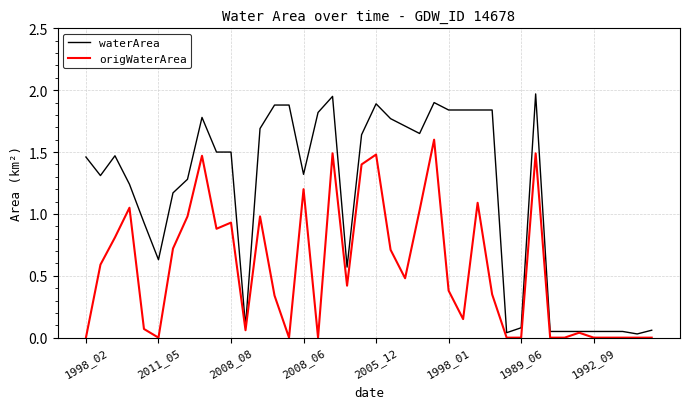

Which series has the largest range (max minus min)?

waterArea